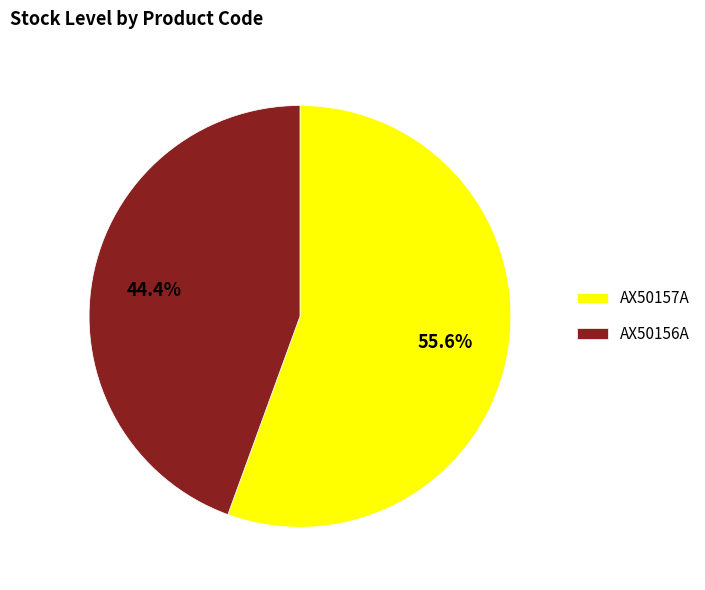

Which category accounts for the majority?

AX50157A